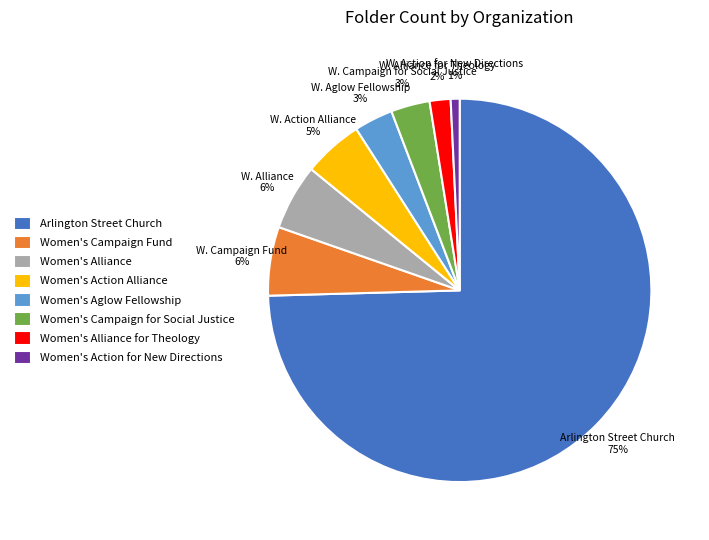

Is Women's Alliance the majority of the pie?

No